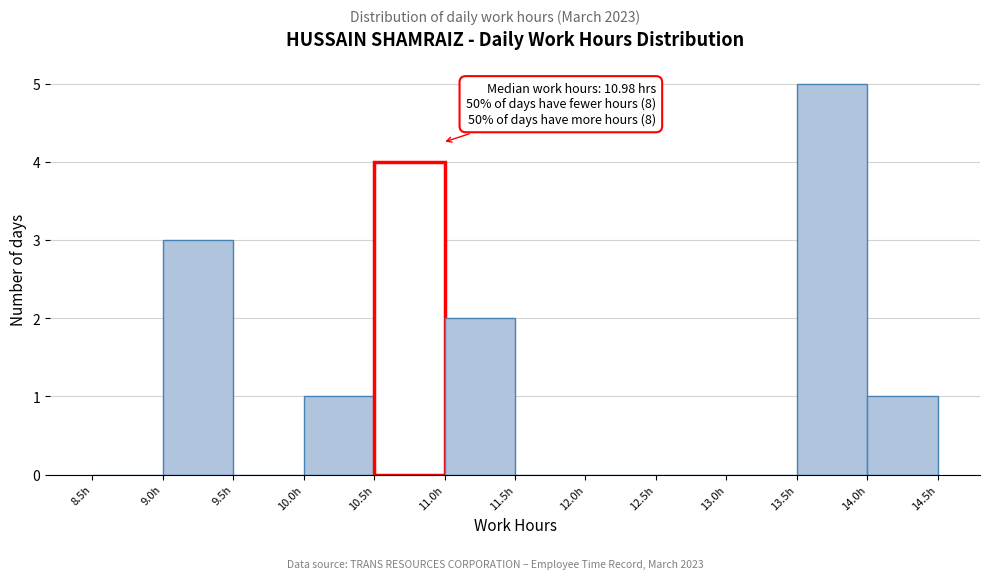

Which range on the x-axis has the tallest bar?

13.5 to 14.0